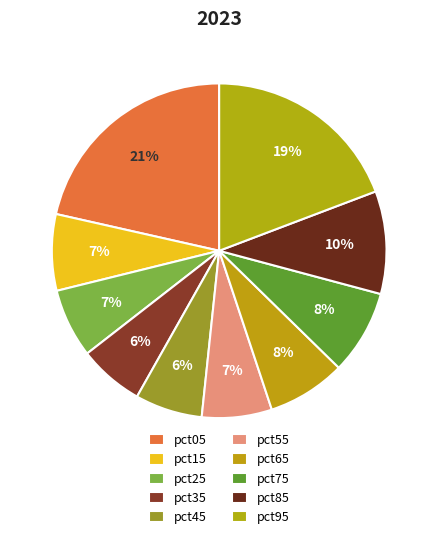

Combined, what portion of the pie is pct85 and pct15?

17.3%